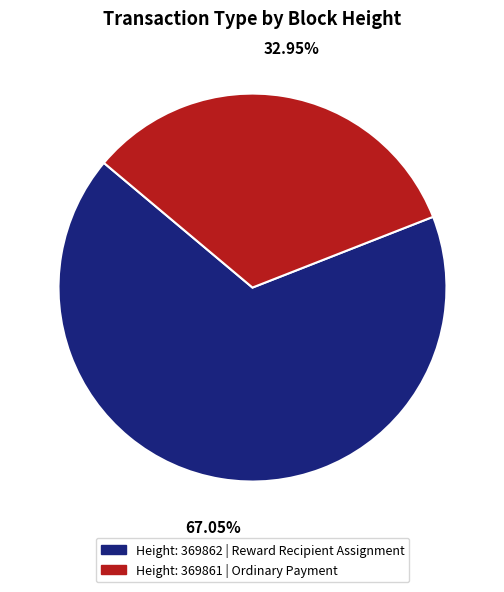

Is there a majority slice in this chart?

Yes